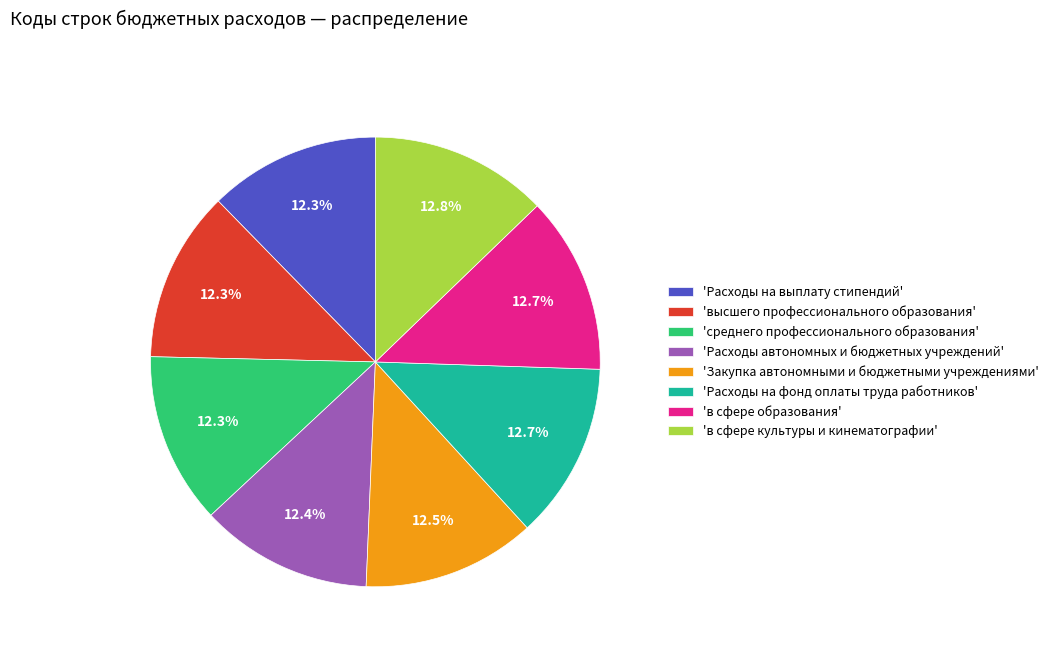

Does 'Расходы на выплату стипендий' account for over 50% of the chart?

No